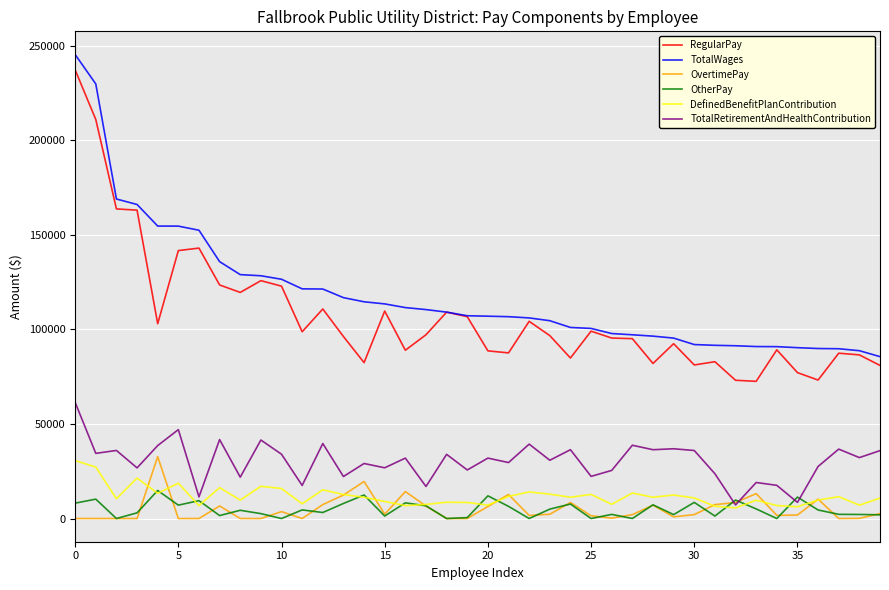

Which series has the largest total across all categories?

TotalWages